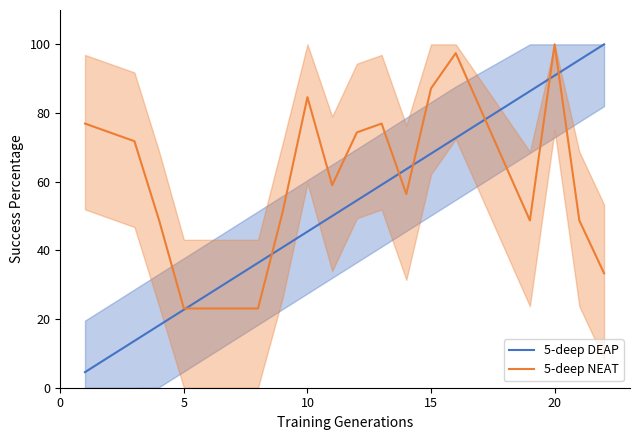

How many lines are shown in the chart?

2